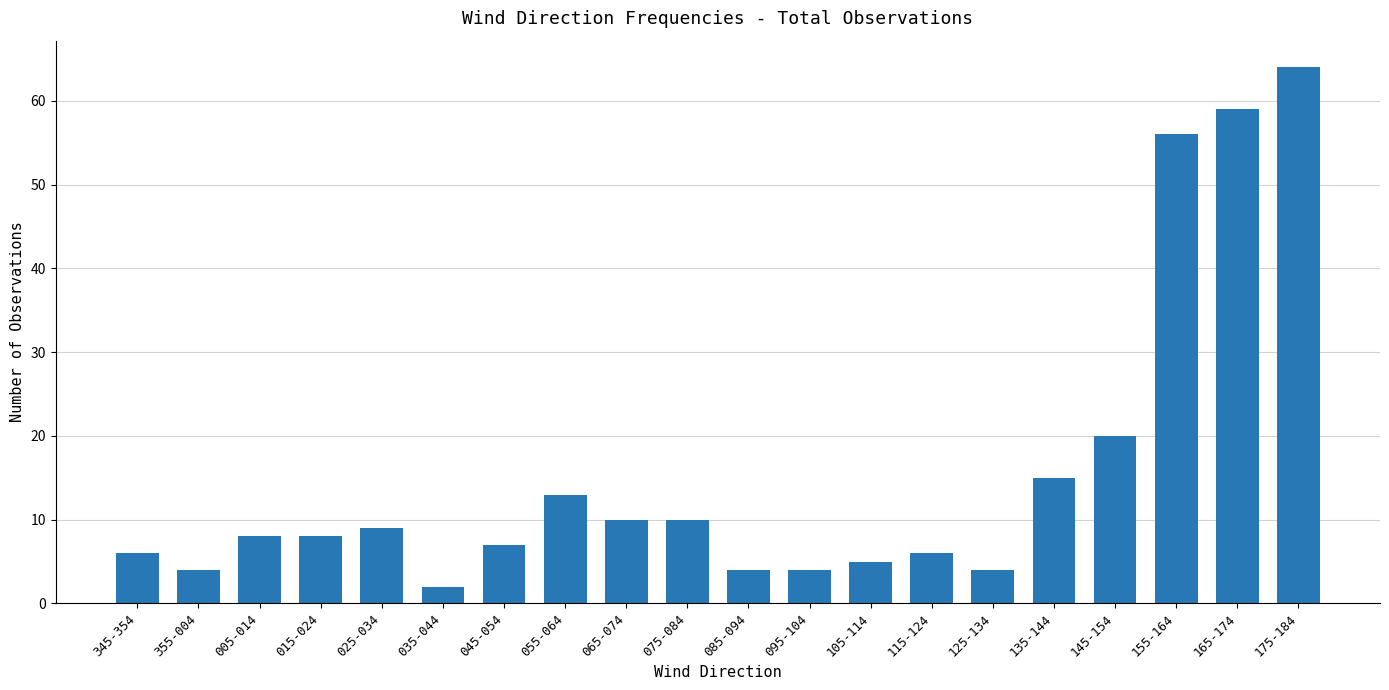

What is the sum of all values?

314